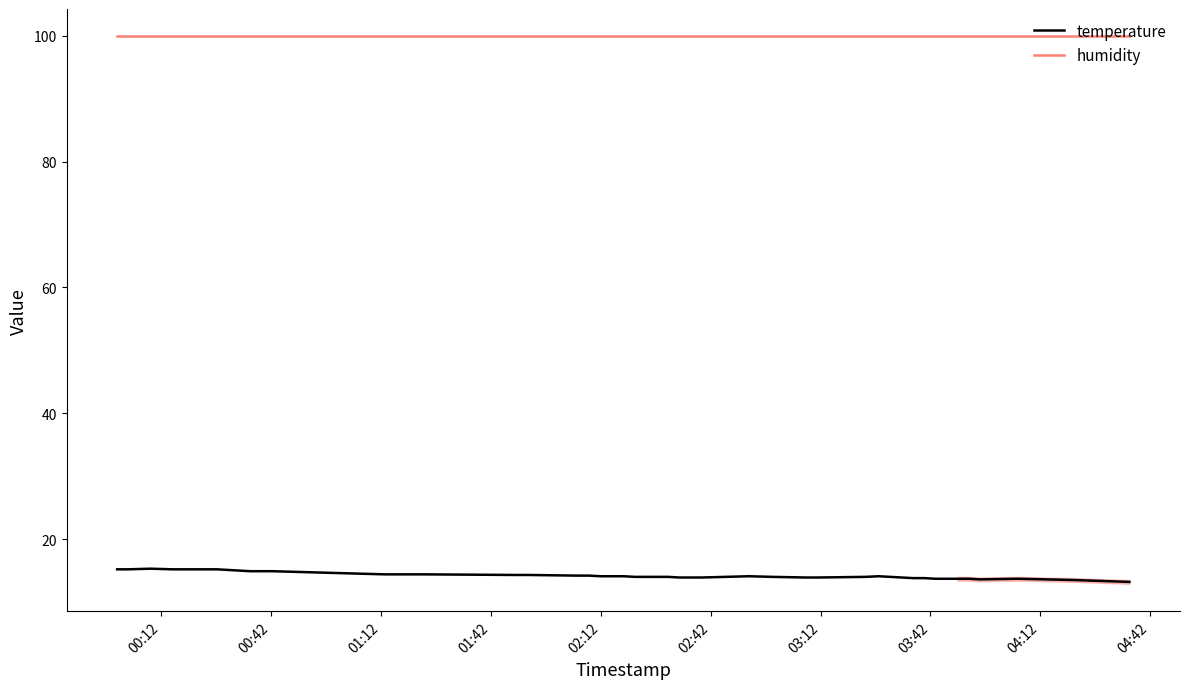

What is the difference between the maximum and minimum values in the temperature series?

2.1